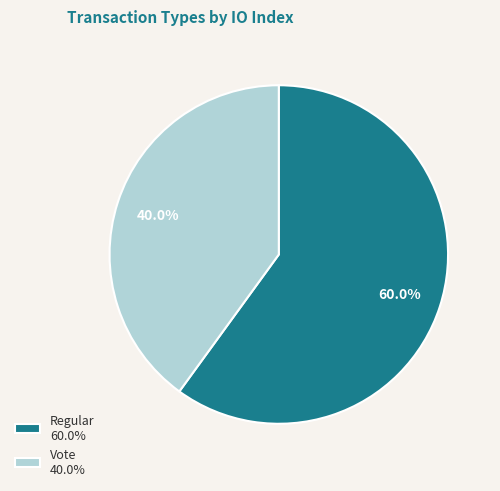

How many segments does this pie chart have?

2